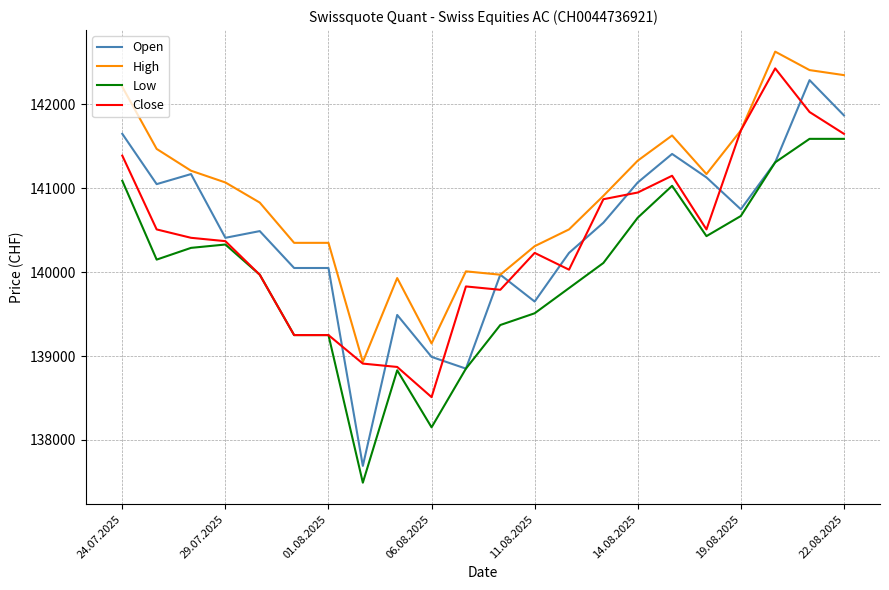

What is the smallest value displayed?

137490